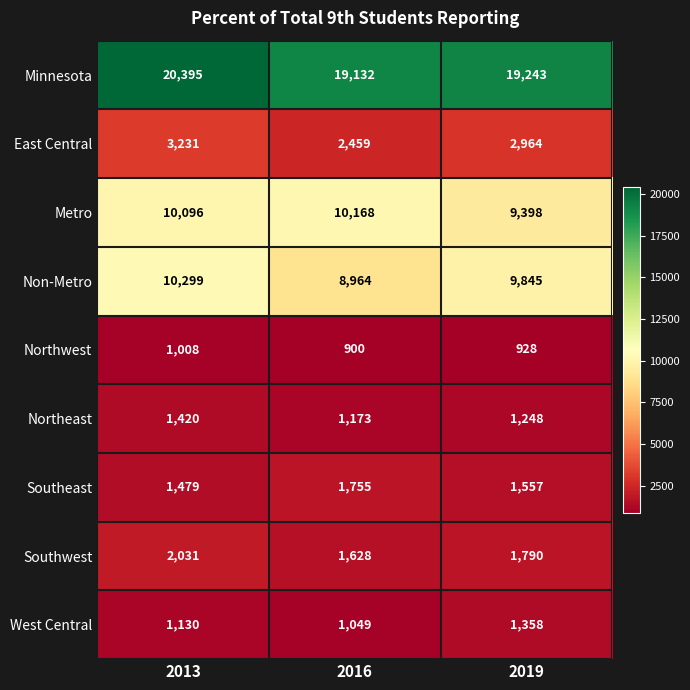

List the series in order of their peak value, lowest first.

Northwest, West Central, Northeast, Southeast, Southwest, East Central, Metro, Non-Metro, Minnesota